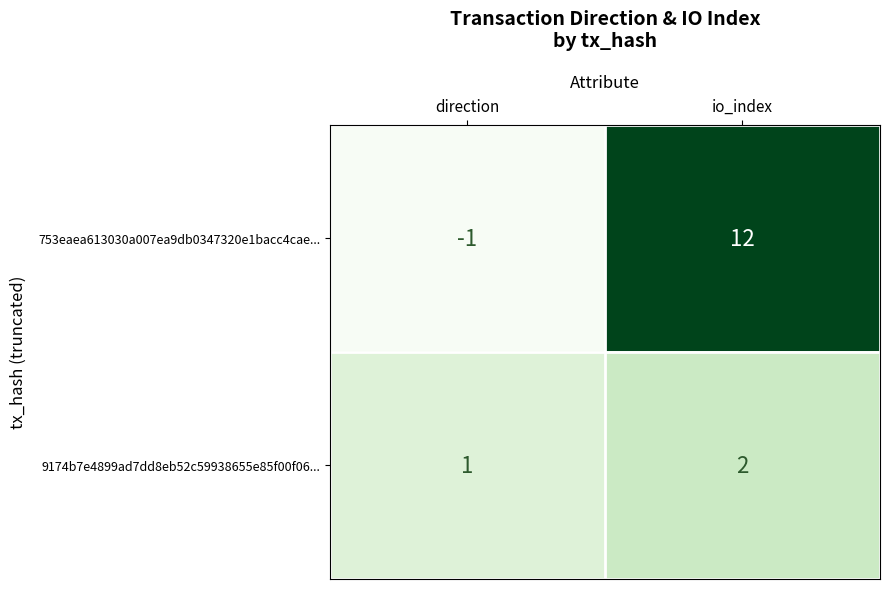

True or false: 753eaea613030a007ea9db0347320e1bacc4cae... has a value of 6 at io_index.

False